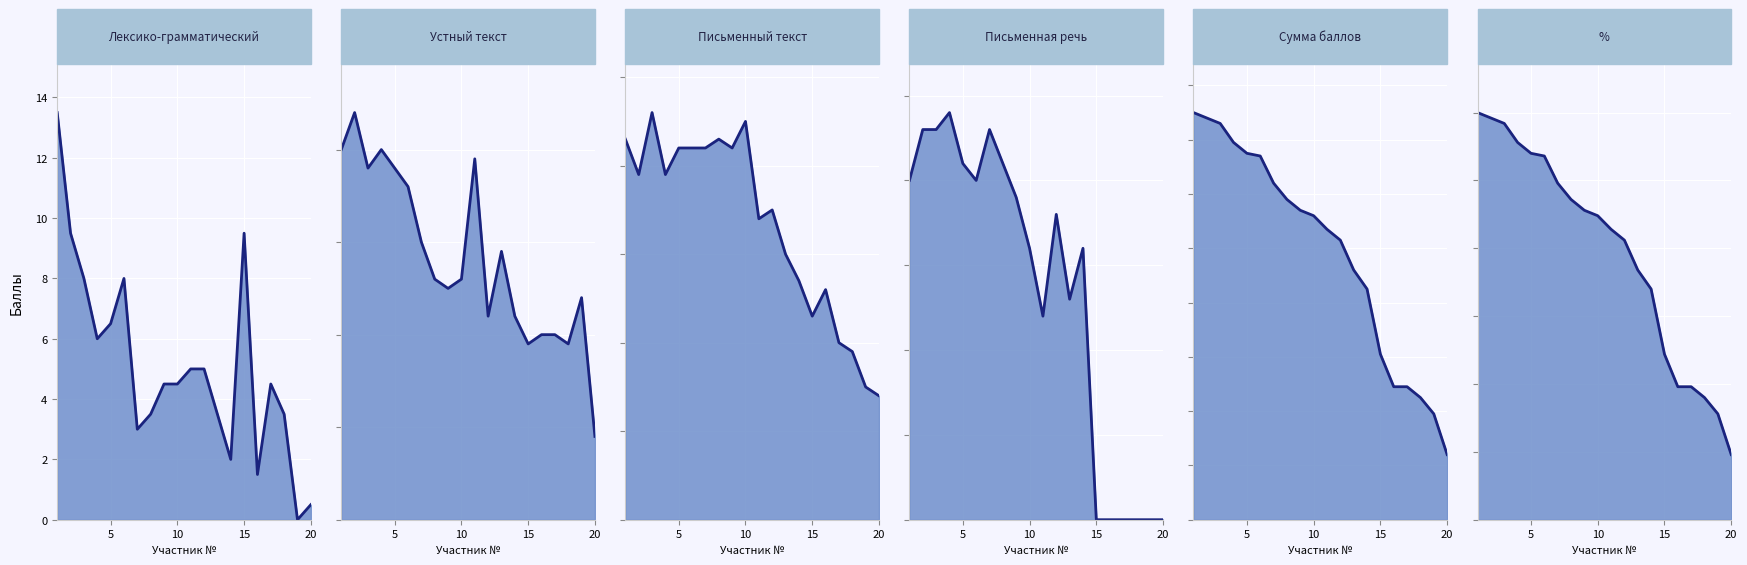

What is the difference between the second highest and second lowest values in the % series?

43.6